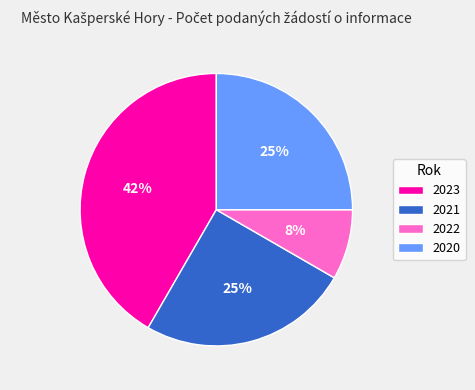

To the nearest percent, what is the combined percentage of 2023 and 2021?

67%